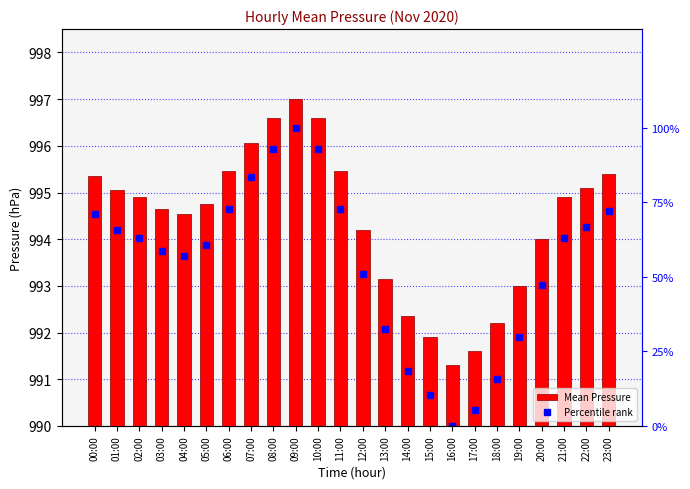

Reading left to right, extract all data points from this chart.

Mean Pressure: 995.3	995.0	994.9	994.7	994.5	994.8	995.5	996.0	996.6	997.0	996.6	995.5	994.2	993.2	992.4	991.9	991.3	991.6	992.2	993.0	994.0	994.9	995.1	995.4
Percentile rank: 71.1	65.8	63.2	58.8	57.0	60.5	72.8	83.3	93.0	100.0	93.0	72.8	50.9	32.5	18.4	10.5	0.0	5.3	15.8	29.8	47.4	63.2	66.7	71.9